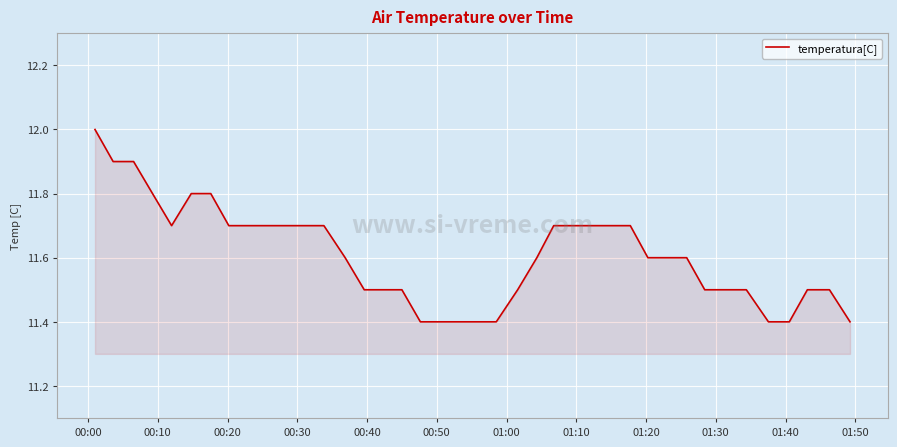

What is the maximum value shown in the chart?

12.0